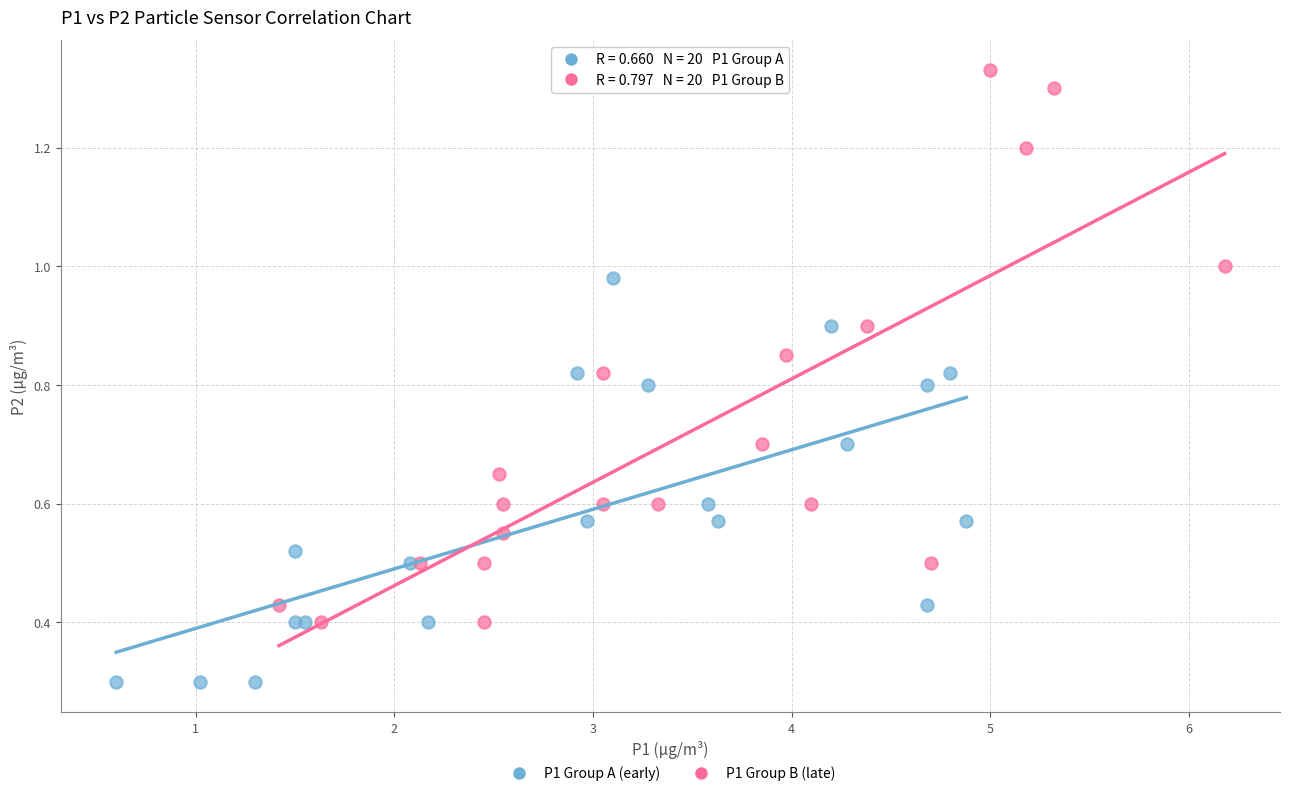

Which series has the widest spread of Y values?

P1 Group B (late)